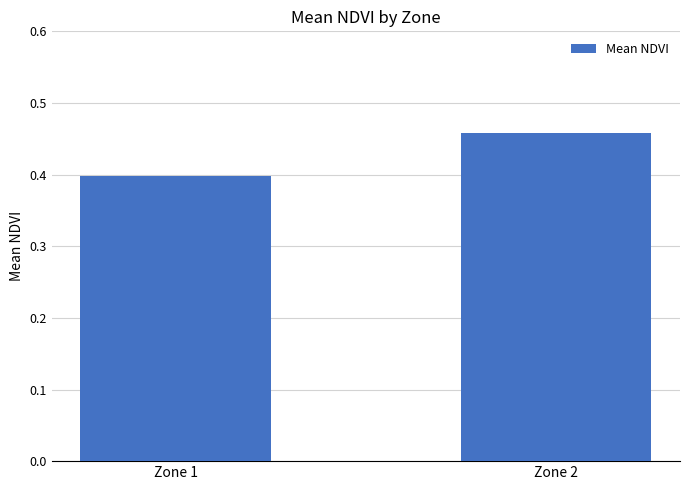

How many distinct data groups are displayed?

1